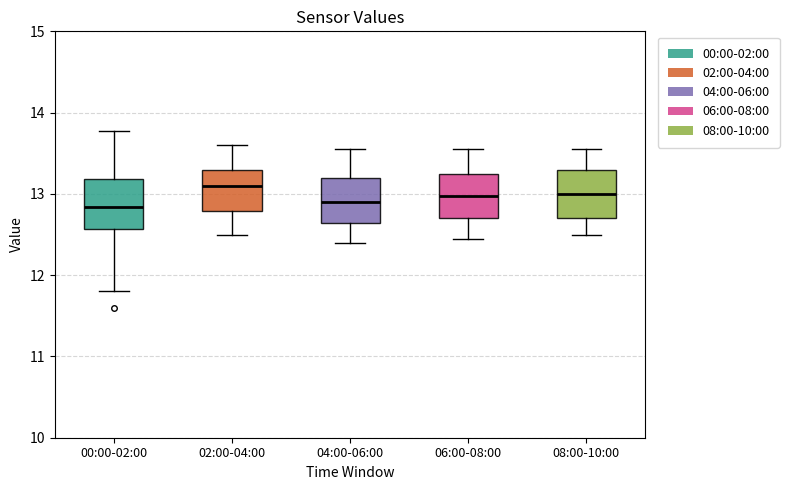

Reading left to right, read every box against the y-axis: the position of its median line, the range the box covers, and the ends of its whiskers. The values are not printed on the chart, so give them approximately, as read against the axis.

00:00-02:00: median 12.8, box 12.6 to 13.2, whiskers 11.8 to 13.8
02:00-04:00: median 13.1, box 12.8 to 13.3, whiskers 12.5 to 13.6
04:00-06:00: median 12.9, box 12.6 to 13.2, whiskers 12.4 to 13.6
06:00-08:00: median 13.0, box 12.7 to 13.3, whiskers 12.5 to 13.6
08:00-10:00: median 13.0, box 12.7 to 13.3, whiskers 12.5 to 13.6